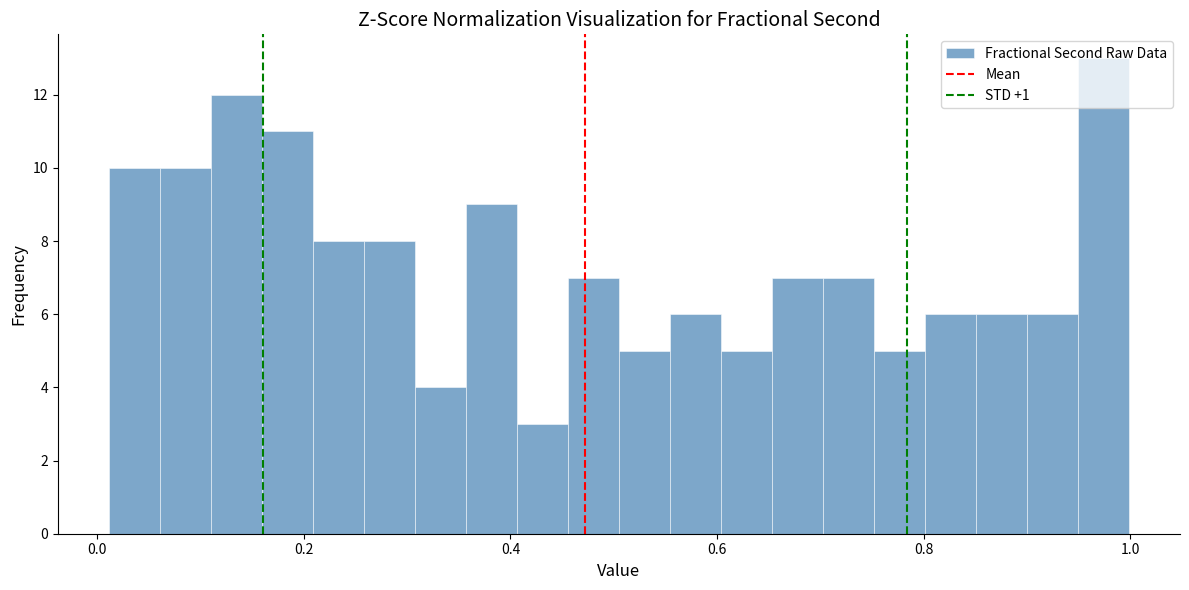

Read against the x-axis, roughly where is the centre of the tallest bar?

0.98